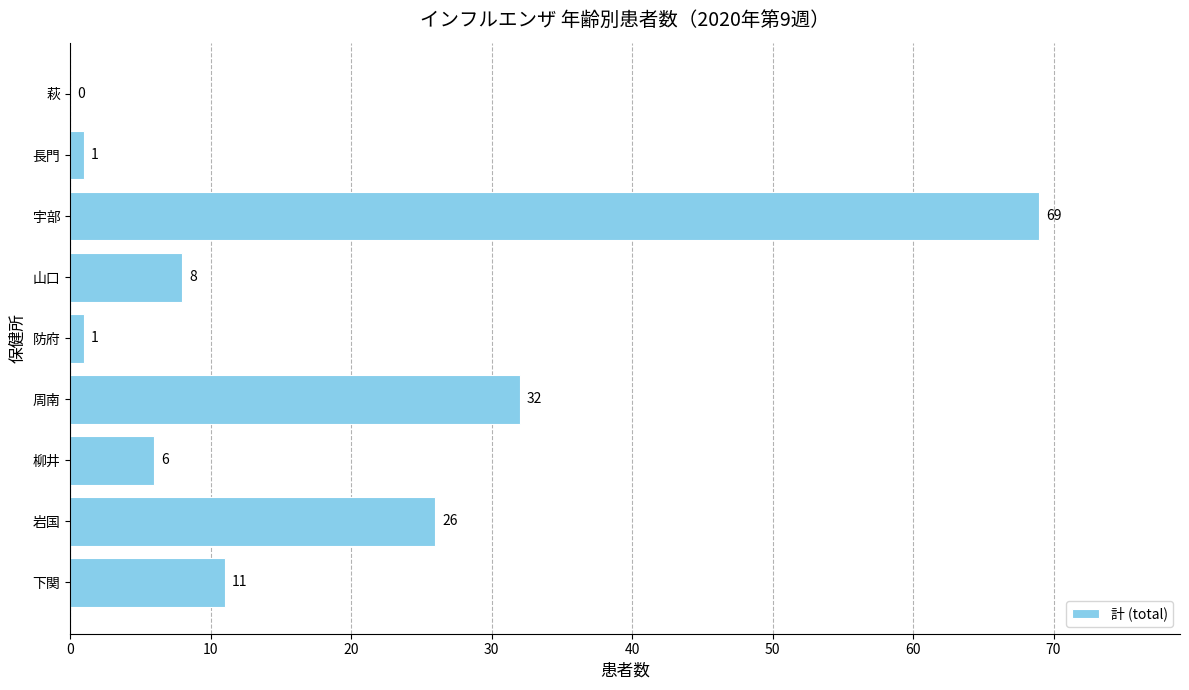

What is the change in value from 下関 to 宇部?

+58